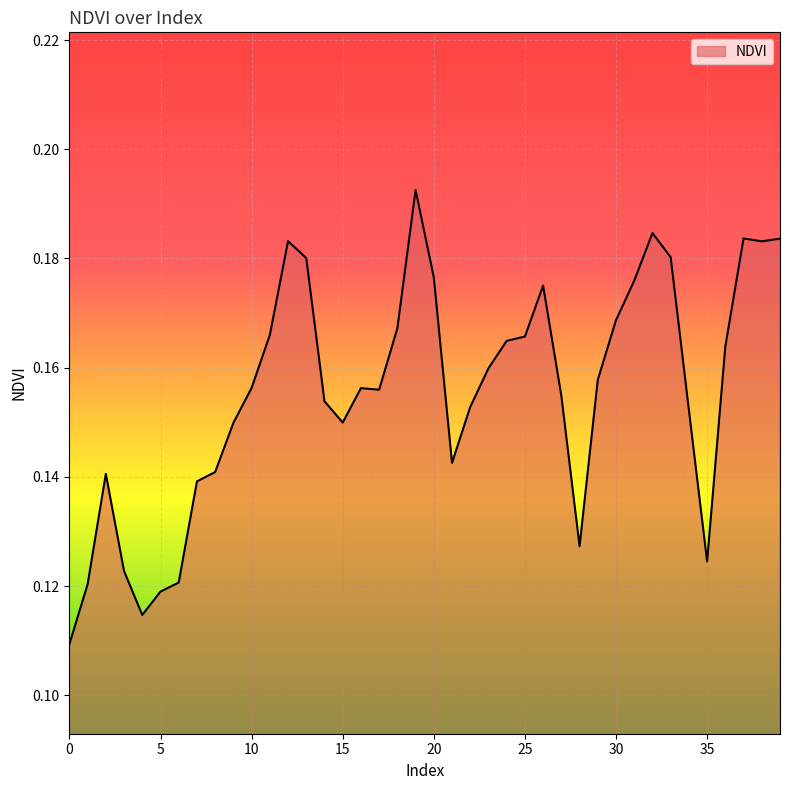

Rank the categories by value from lowest to highest.

0, 4, 5, 1, 6, 3, 35, 28, 7, 2, 8, 21, 9, 15, 34, 22, 14, 27, 17, 16, 10, 29, 23, 36, 24, 25, 11, 18, 30, 26, 31, 20, 13, 33, 38, 12, 39, 37, 32, 19